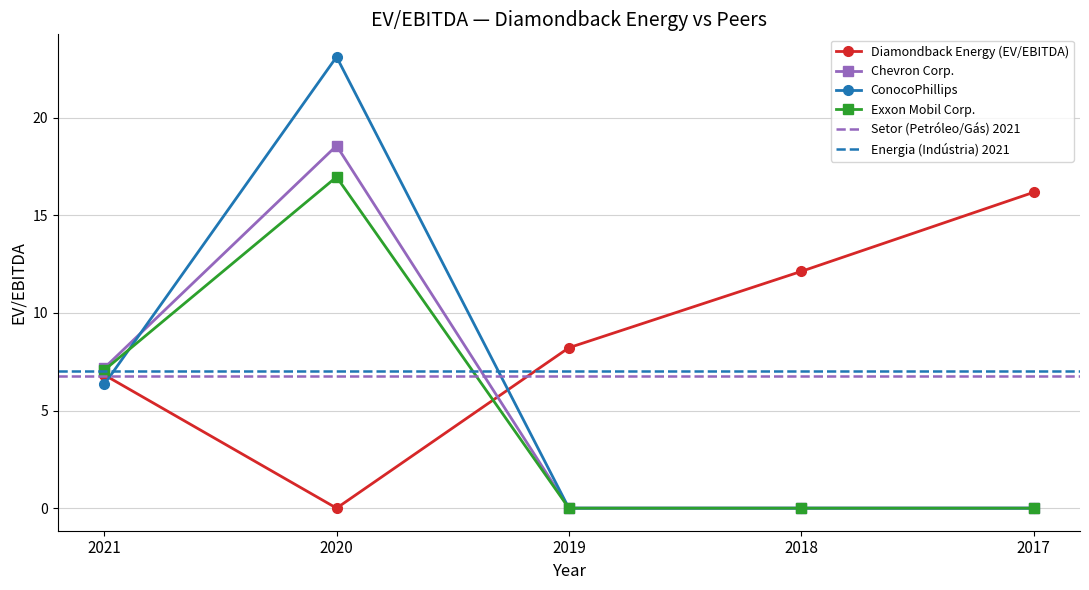

How many data points does each series have?

5